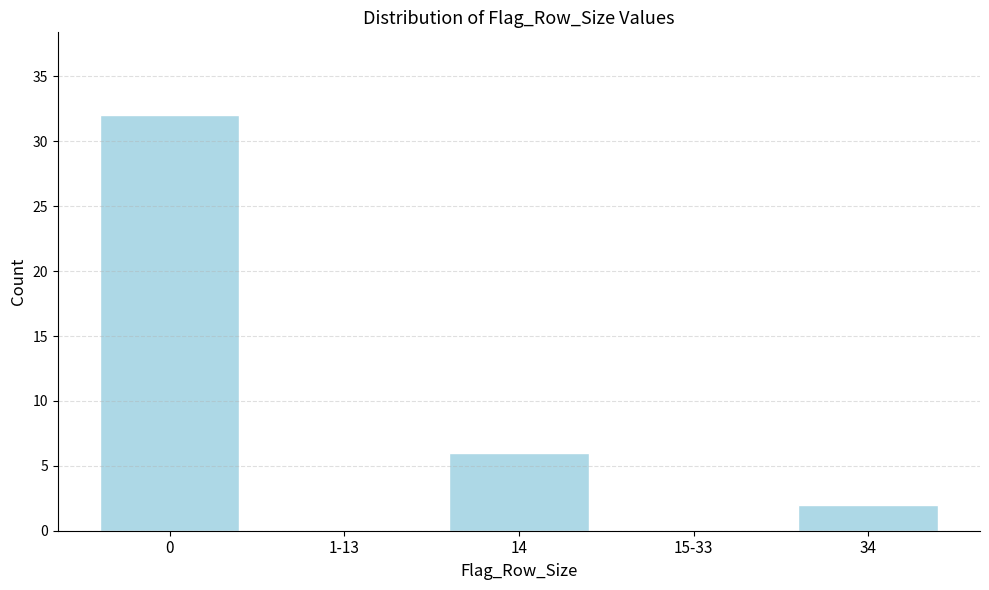

Reading right to left, extract all data points from this chart.

34=2	15-33=0	14=6	1-13=0	0=32